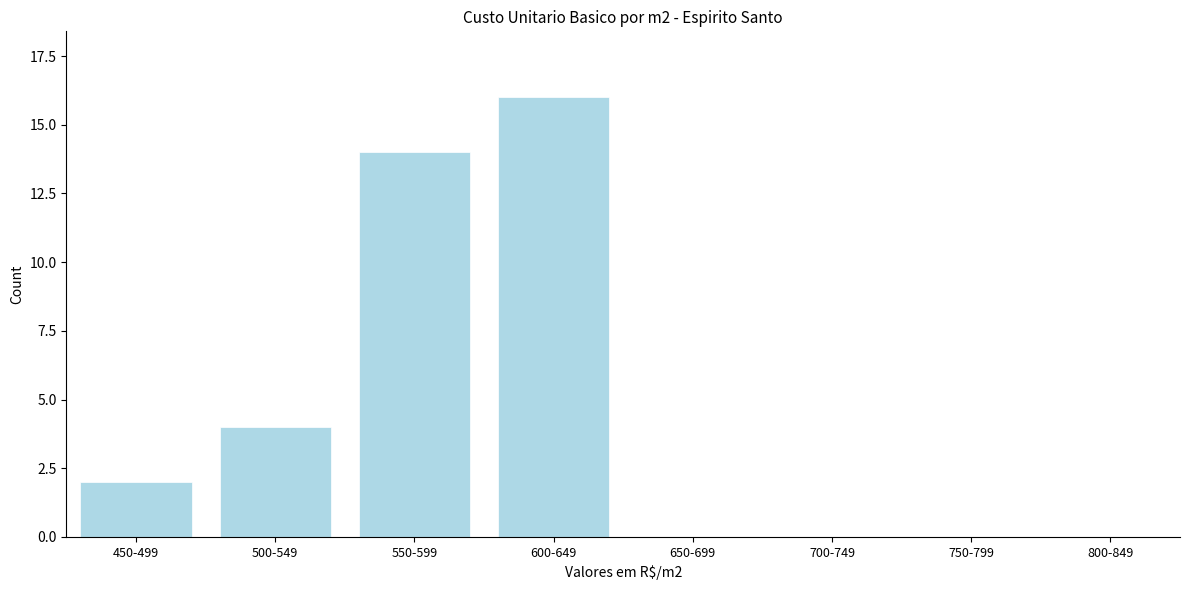

Reading left to right, list all the values displayed in this chart.

450-499=2	500-549=4	550-599=14	600-649=16	650-699=0	700-749=0	750-799=0	800-849=0